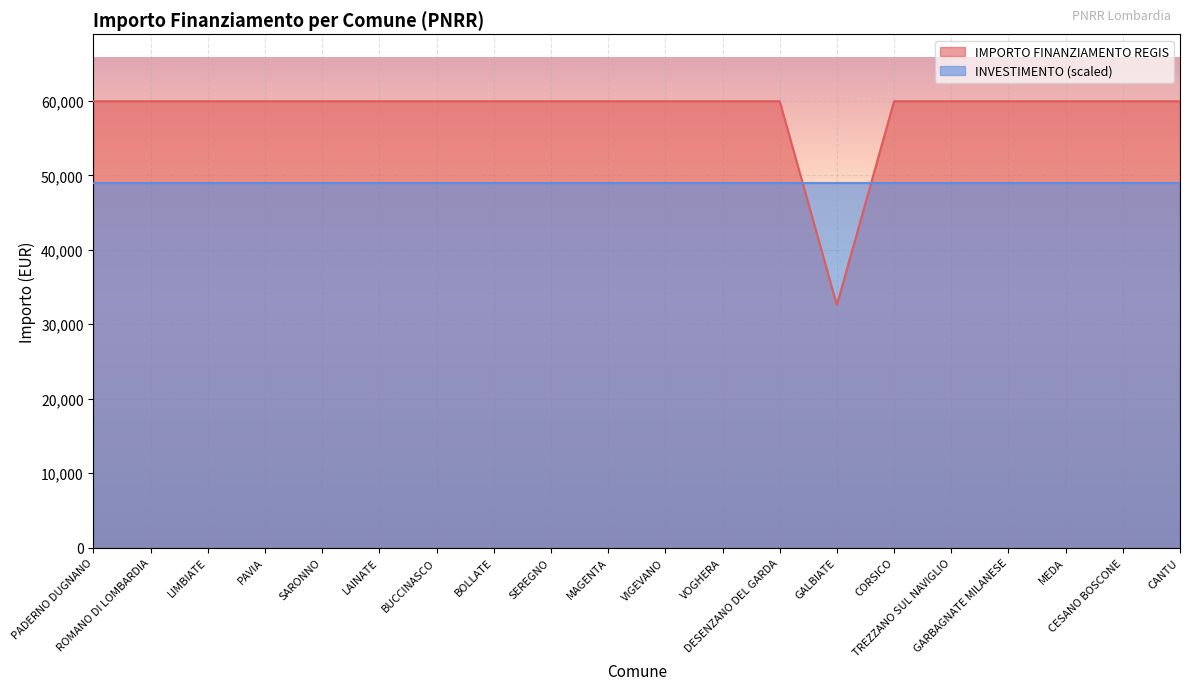

At which category does the chart reach its minimum across all series?

GALBIATE